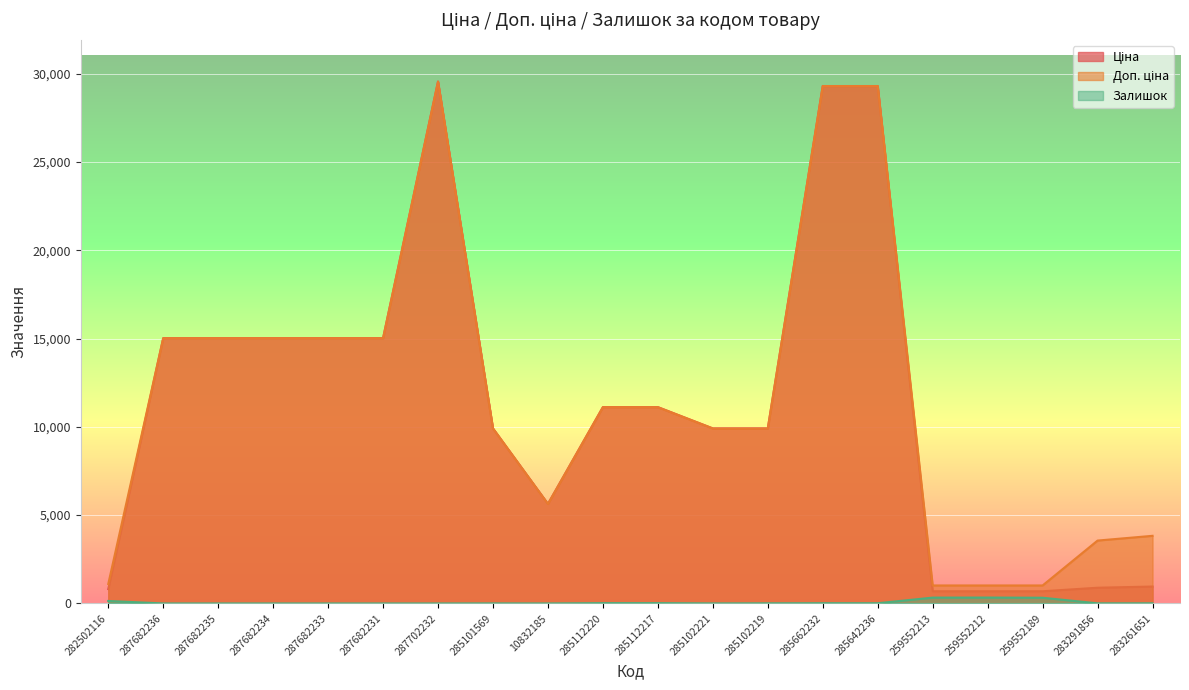

Where does the Доп. ціна series first go above 11113?

287682236